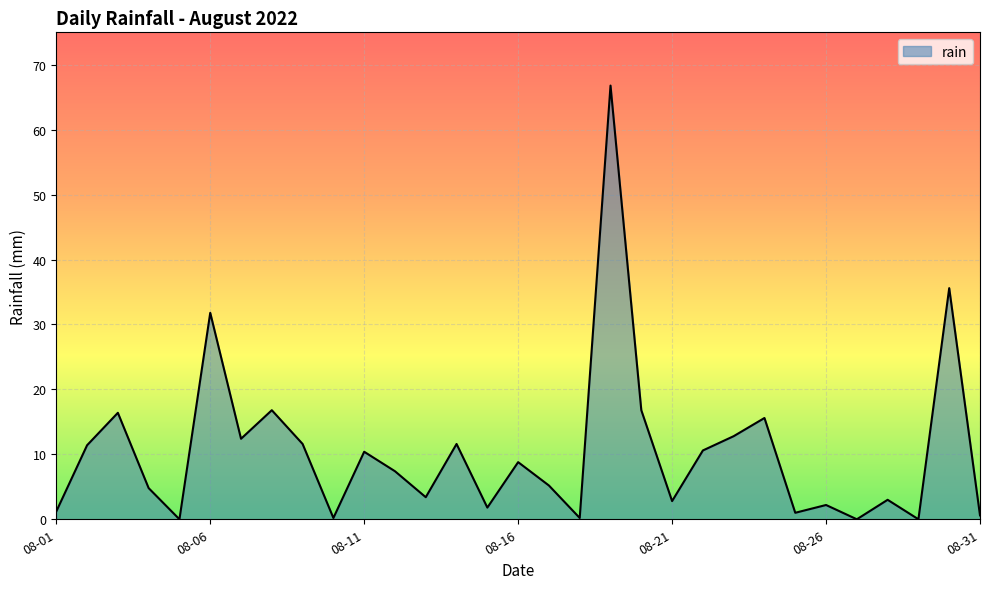

True or false: the data has more than 1 interior local peaks.

True